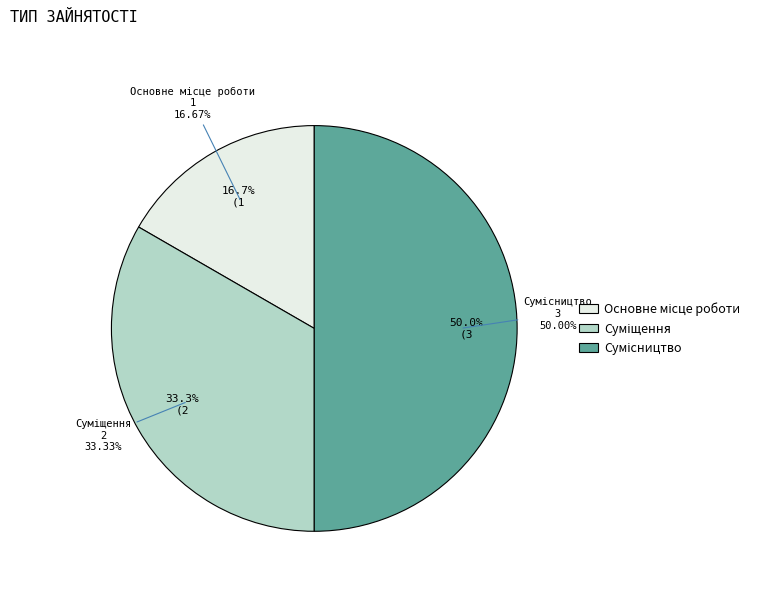

Rank the categories by value from lowest to highest.

Основне місце роботи, Суміщення, Сумісництво